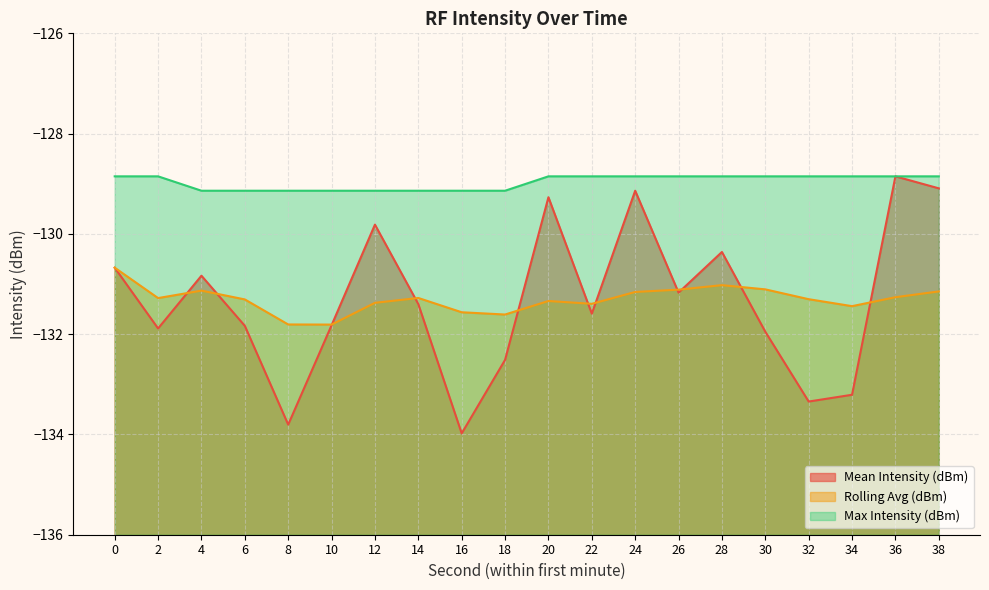

What is the value of the Rolling Avg (dBm) point at the 5th from the left?

-131.8